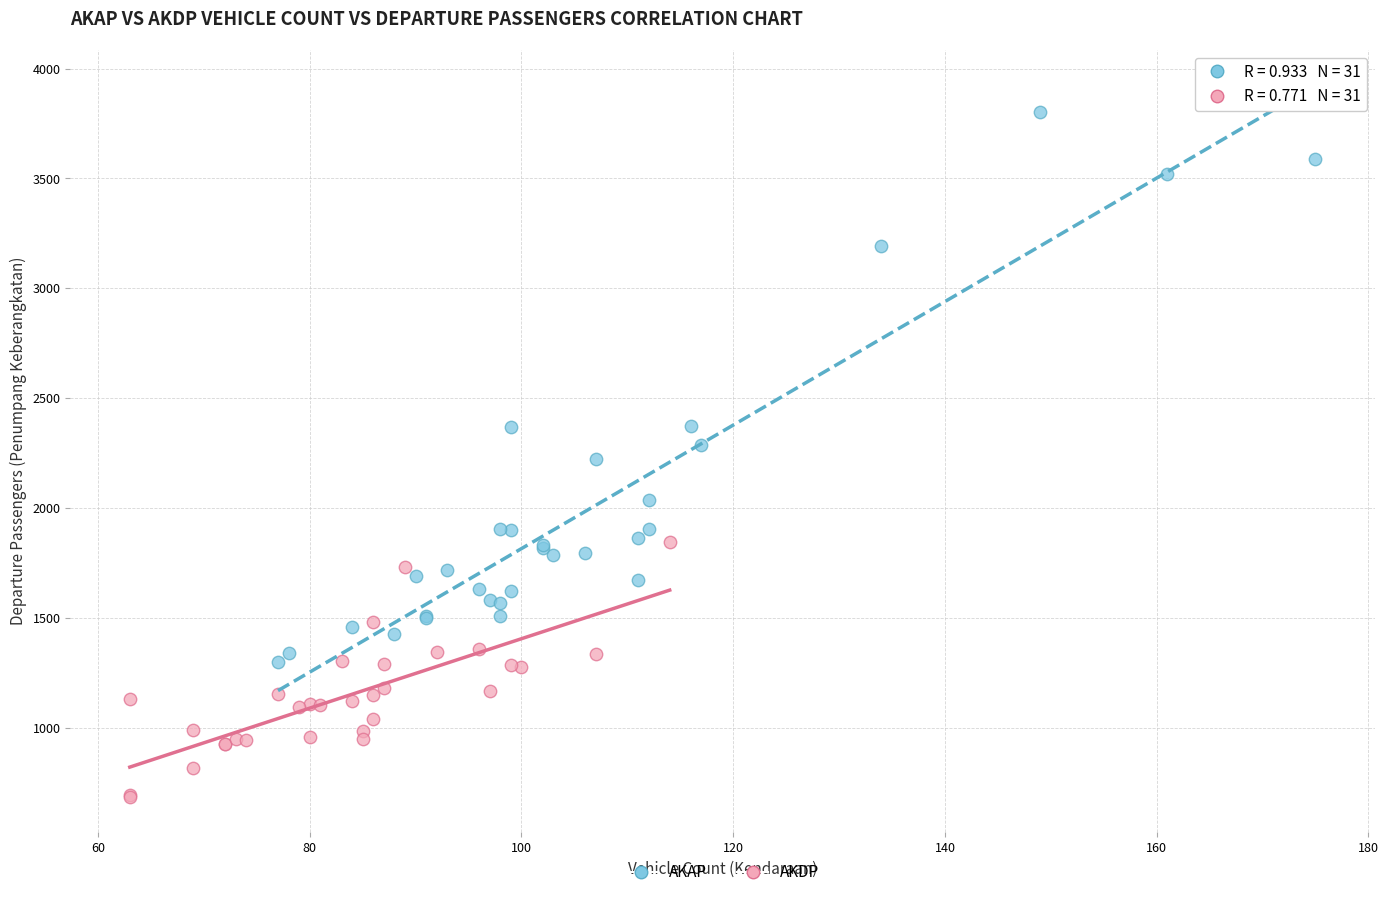

Which series has the widest spread of Y values?

AKAP